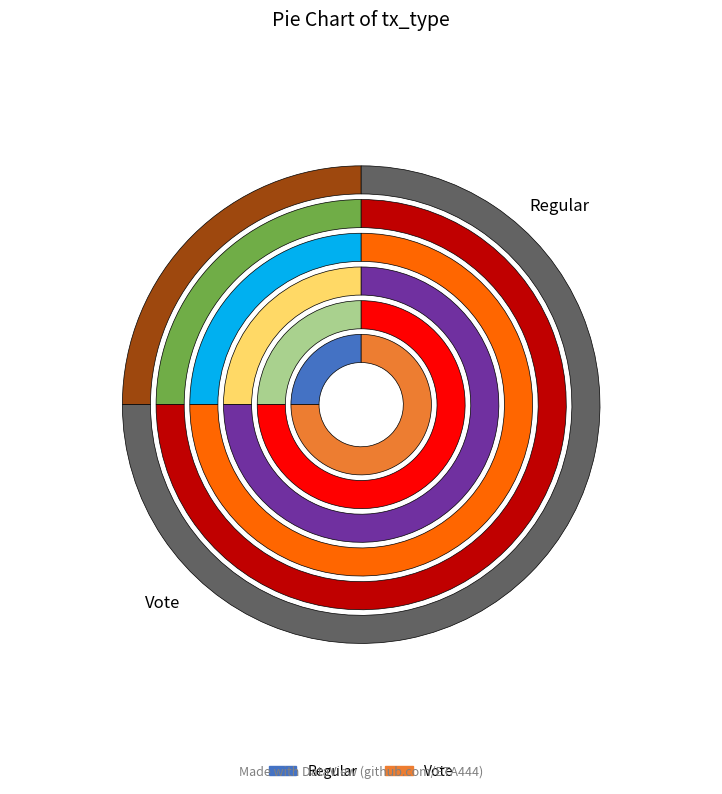

Is the sum of Vote and Regular greater than half?

Yes